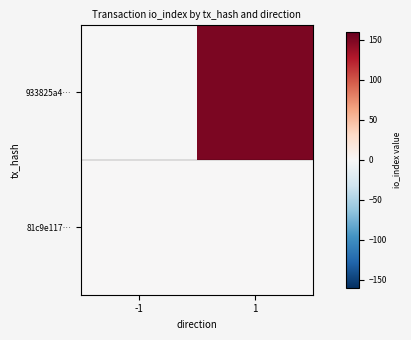

At -1, list the series in order from largest to smallest.

81c9e117…, 933825a4…